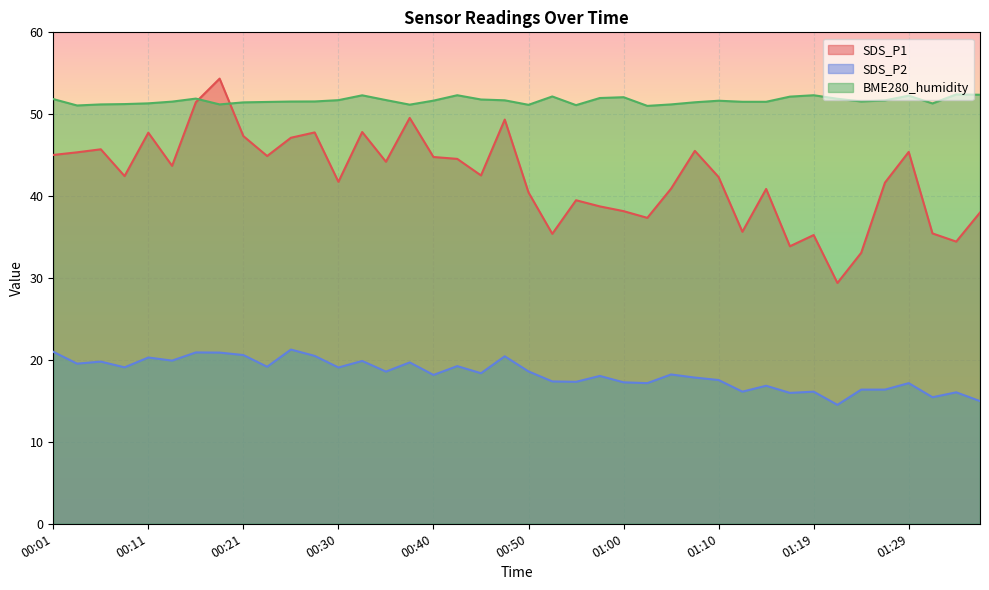

What is the minimum value for SDS_P1?

29.4